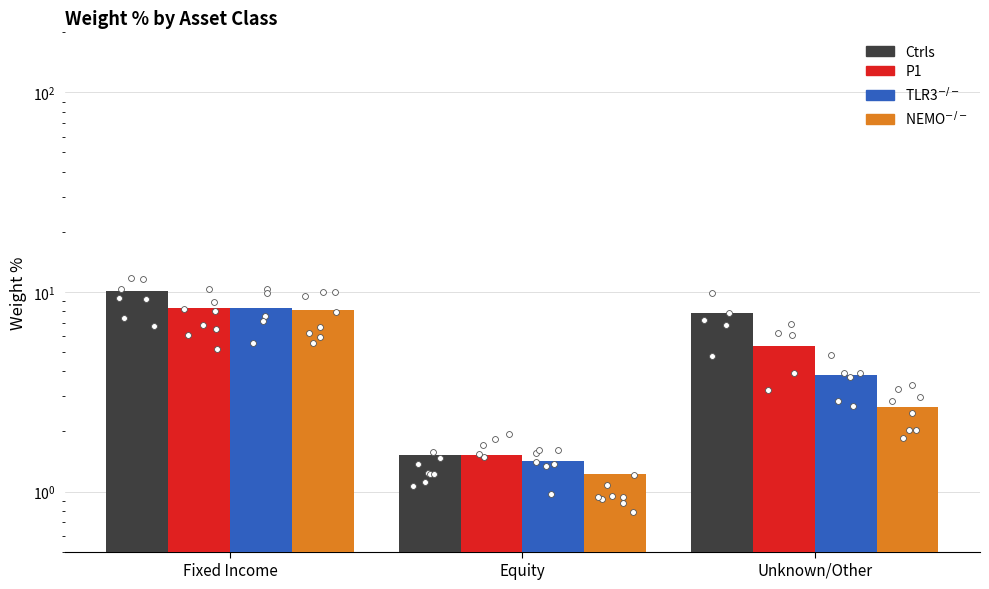

Which series has the widest spread of Y values?

Ctrls